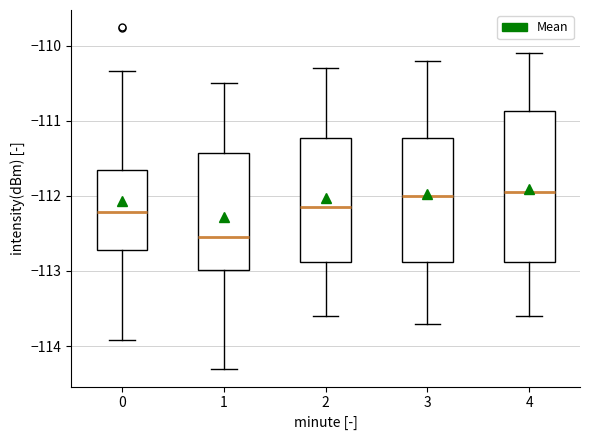

Which box's median line is the lowest?

1